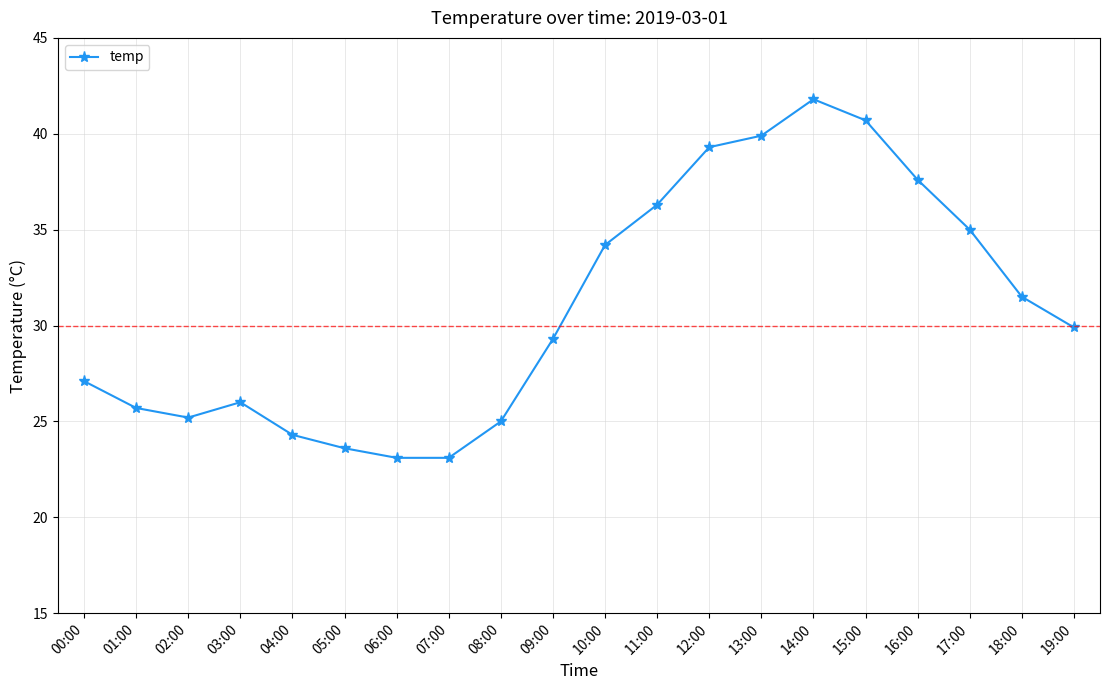

How many distinct data groups are displayed?

1